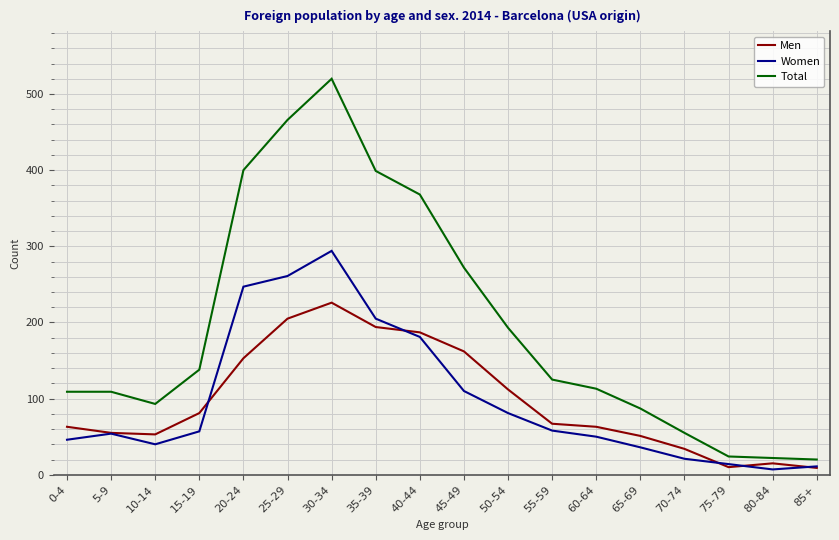

Rank the series by their maximum value, from highest to lowest.

Total, Women, Men